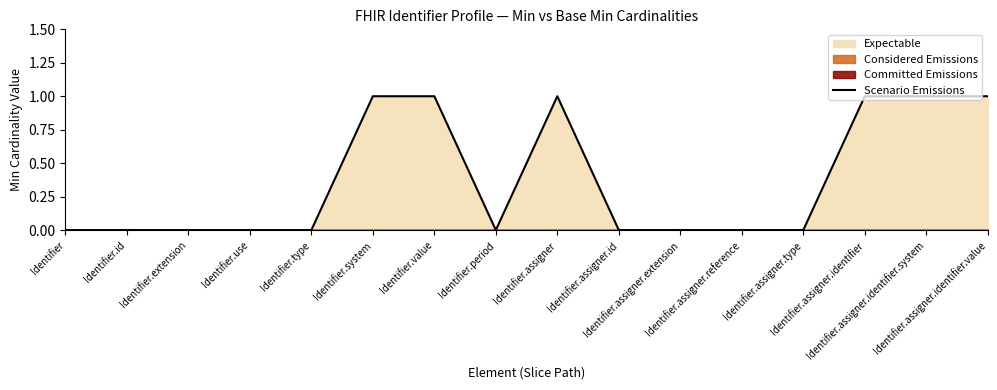

How many points are higher than both their immediate neighbors (excluding endpoints)?

1